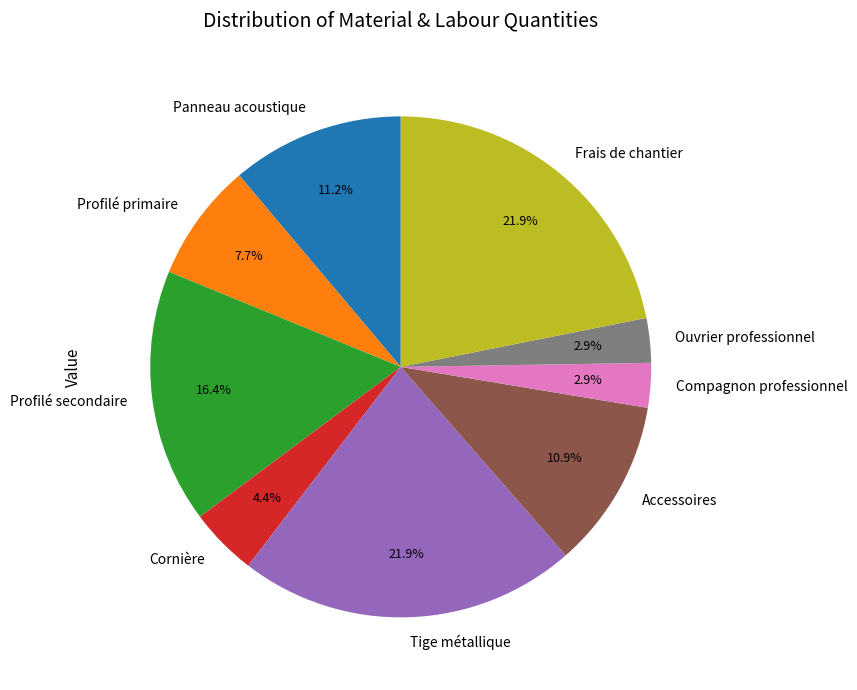

How much of the chart is everything except Cornière?

95.6%